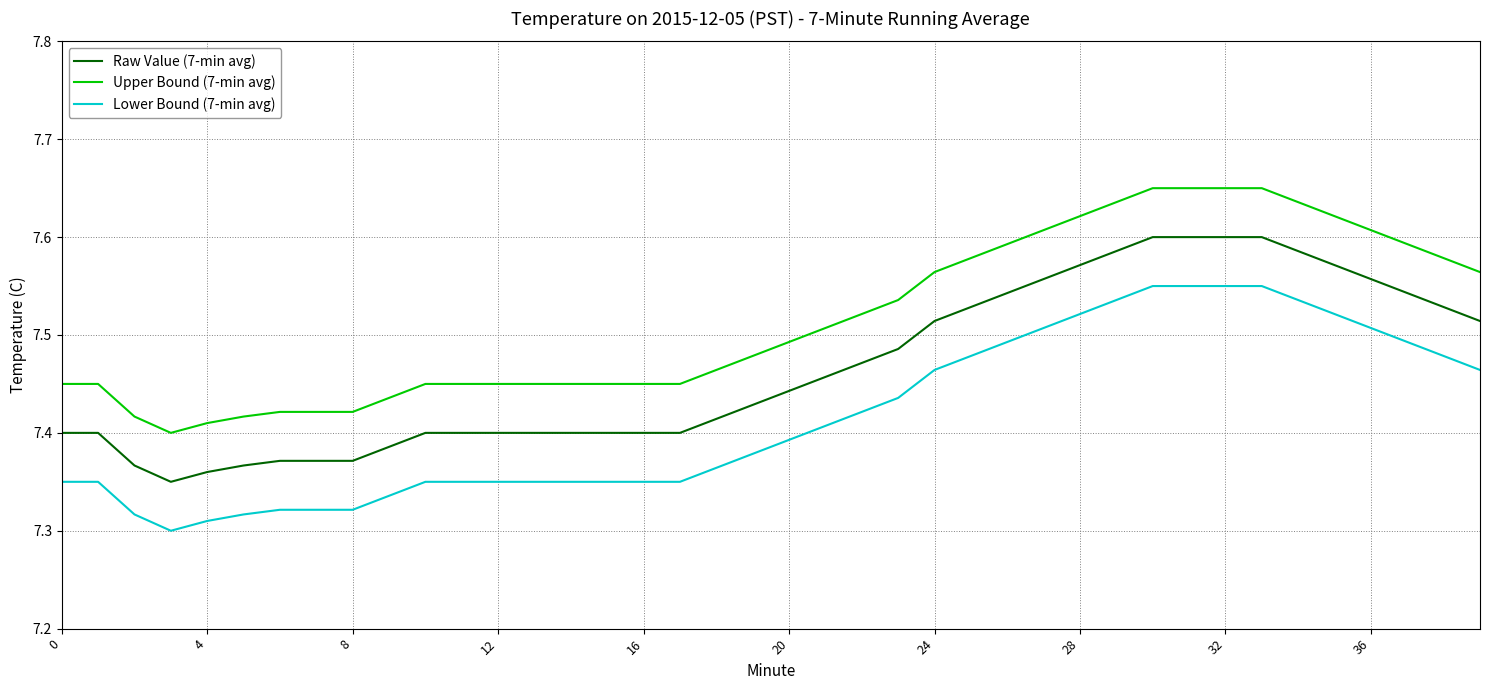

Is this an area chart (filled region under the line)?

No